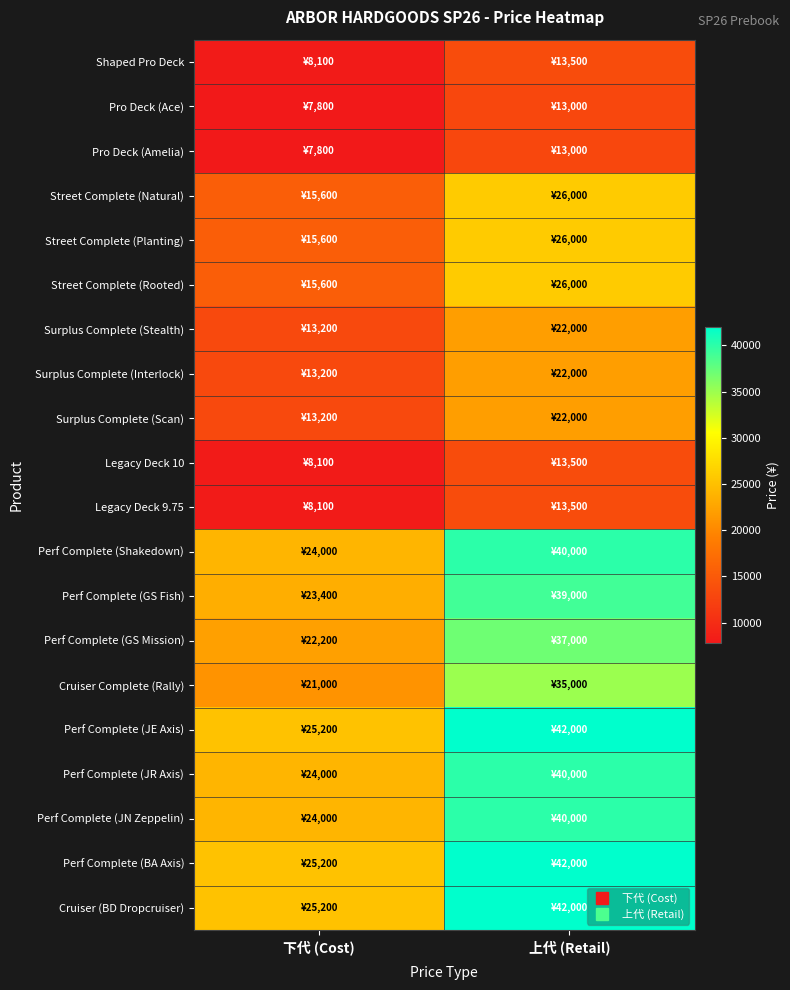

Which series has the largest range (max minus min)?

Perf Complete (JE Axis)